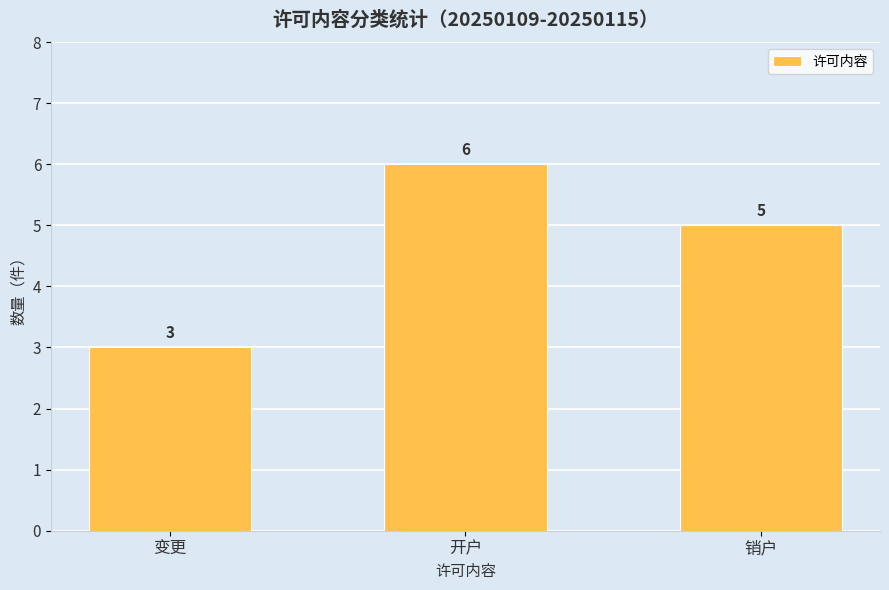

What is the sum of all values?

14